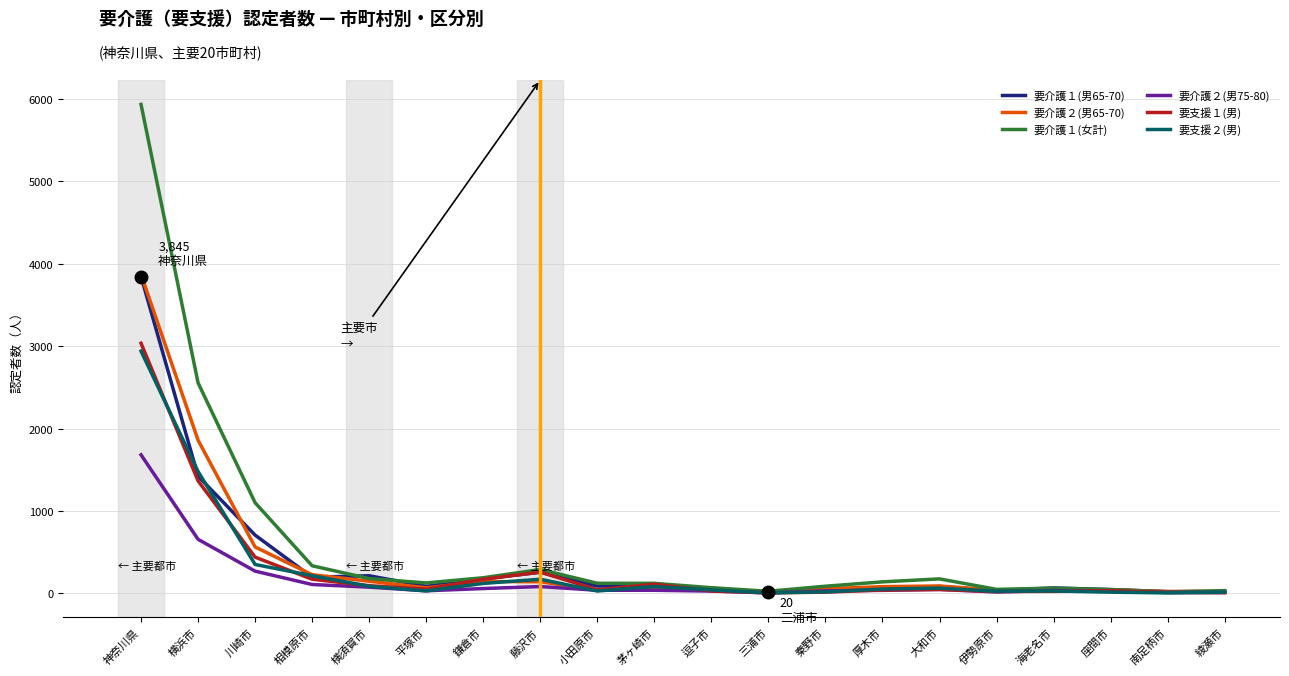

At how many categories does at least one series exceed 3983?

1